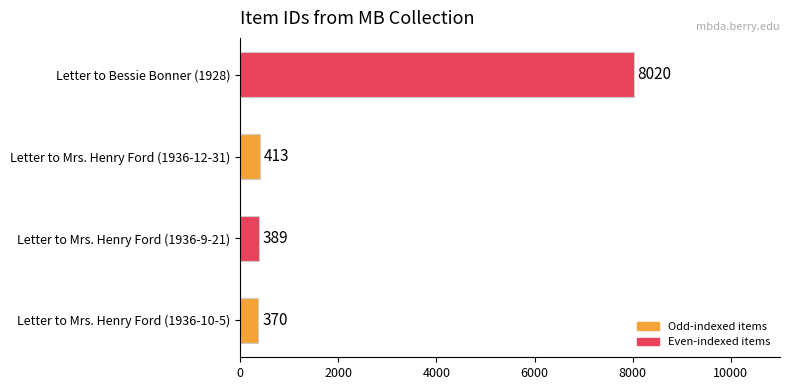

List the labels in order of value, largest first.

Letter to Bessie Bonner (1928), Letter to Mrs. Henry Ford (1936-12-31), Letter to Mrs. Henry Ford (1936-9-21), Letter to Mrs. Henry Ford (1936-10-5)